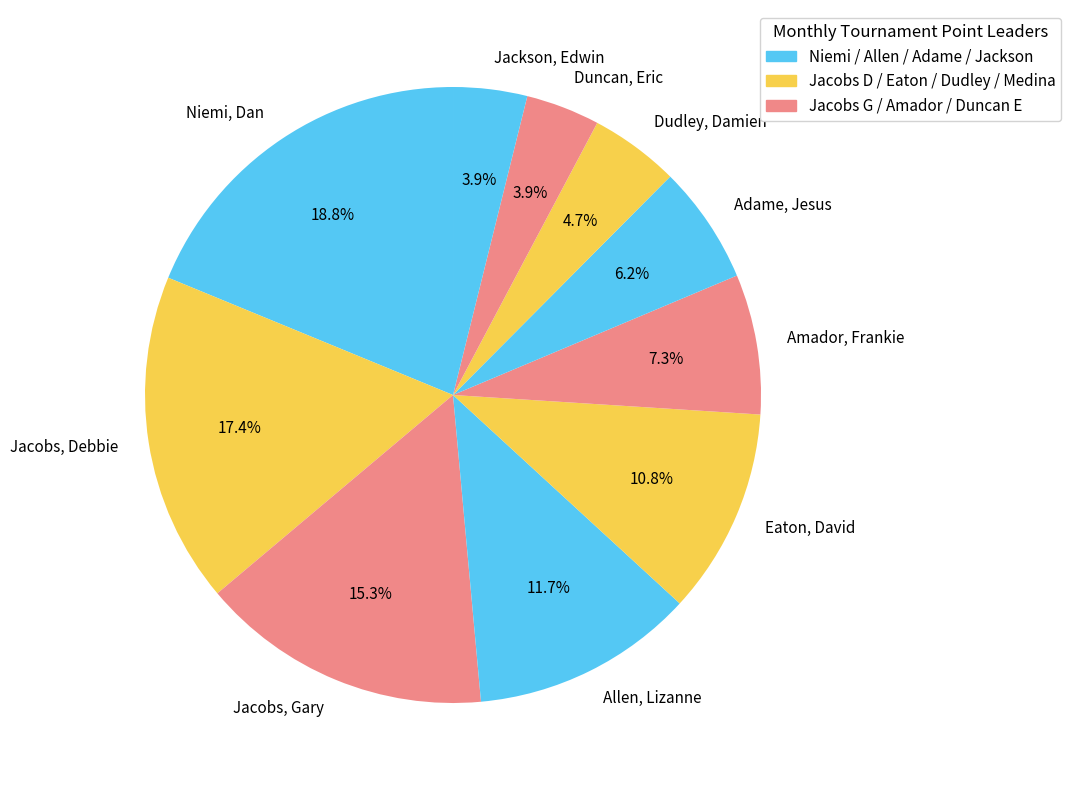

What is the largest slice in the pie chart?

Niemi, Dan